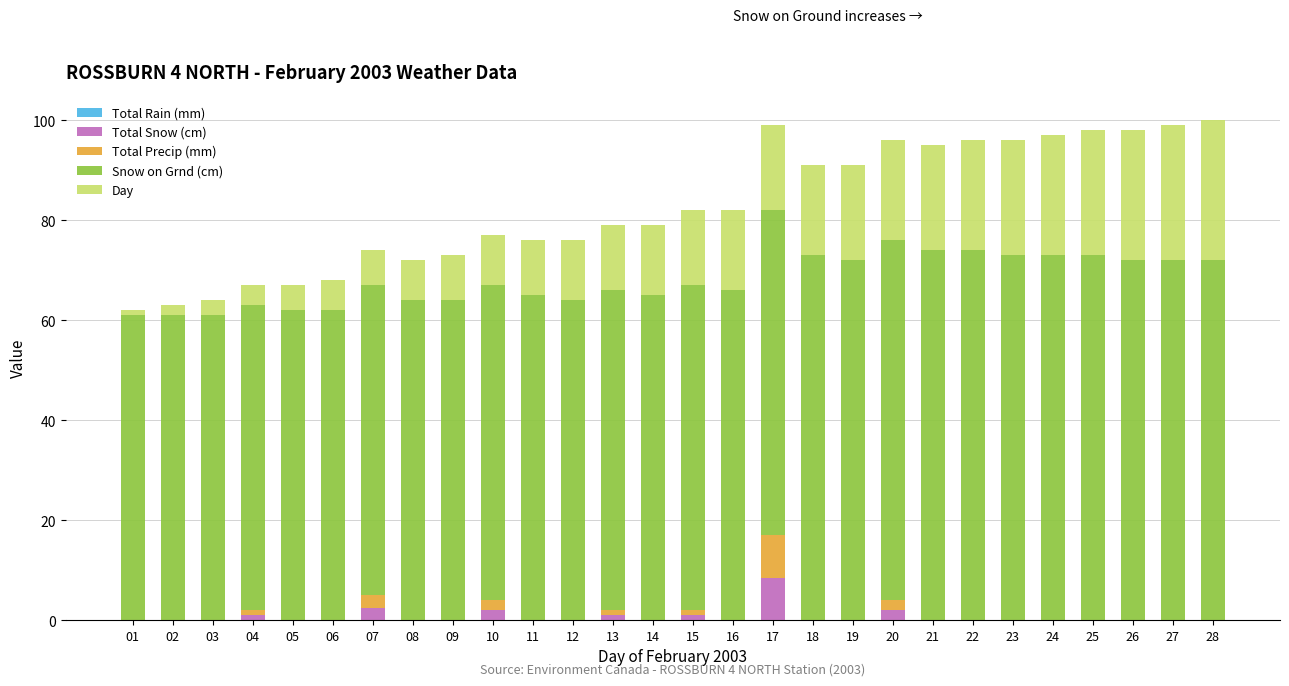

What is the highest value of the Total Snow (cm) series?

8.5